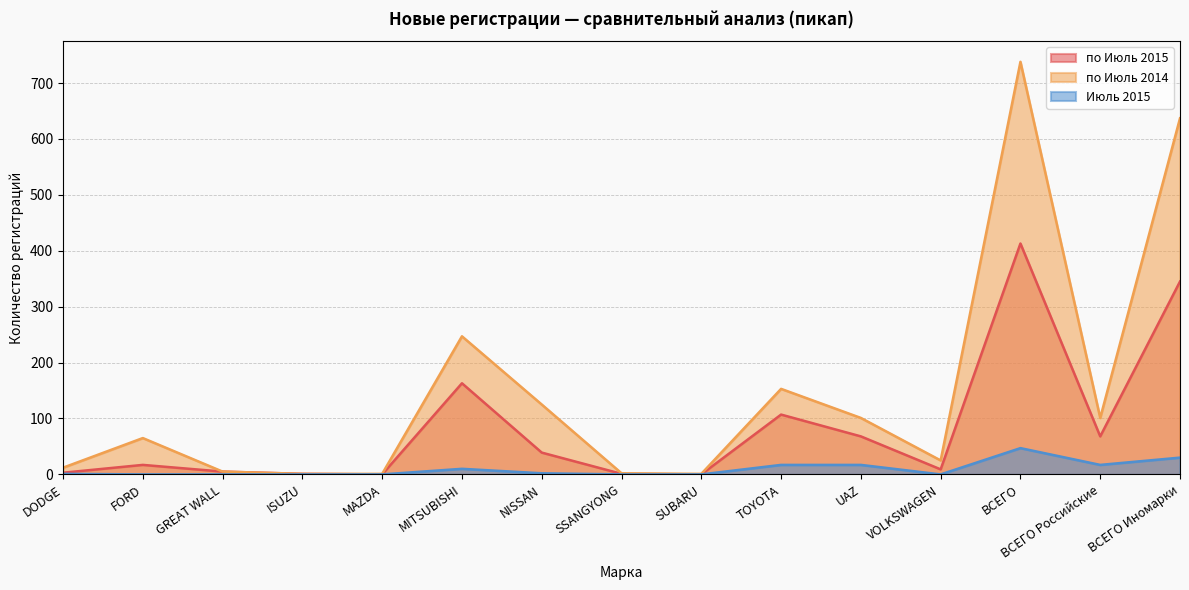

True or false: по Июль 2015 and Июль 2015 cross at least once.

False